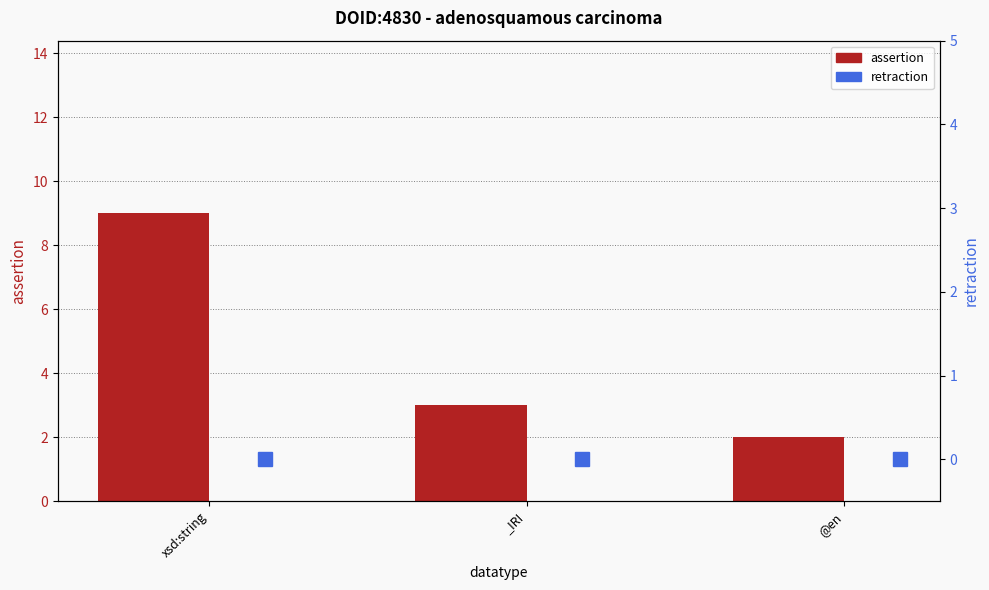

Is it true that assertion equals 4 at _IRI?

False